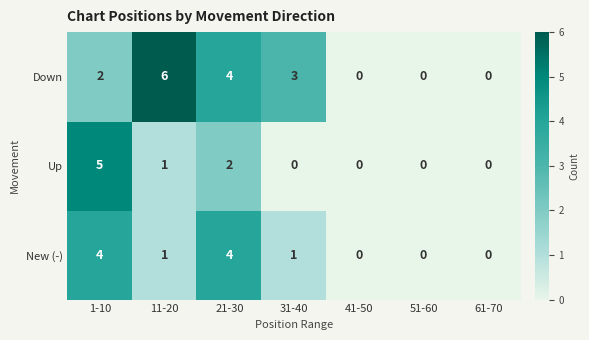

How many distinct data groups are displayed?

3